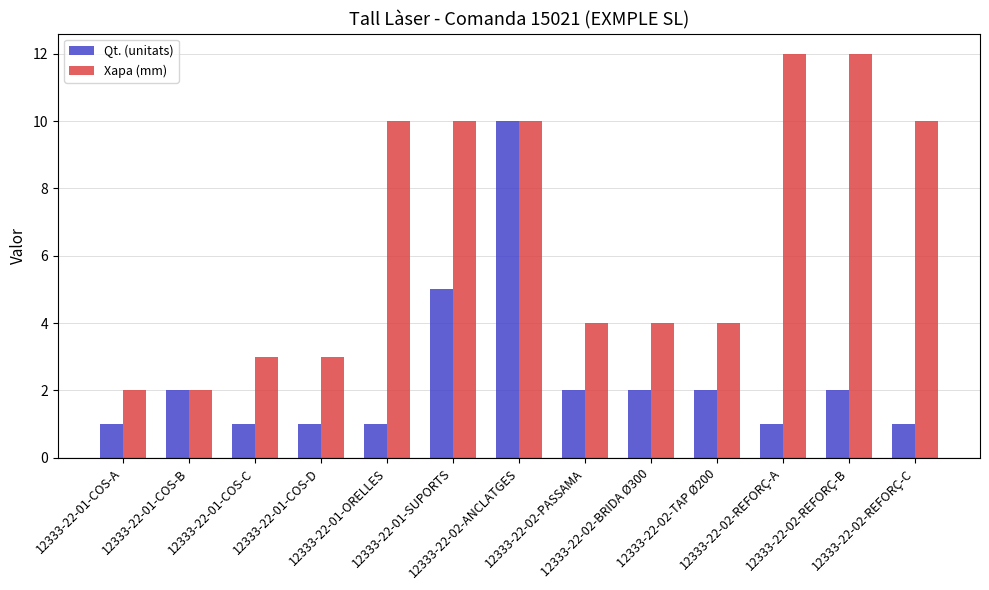

Reading left to right, transcribe all the data shown in this chart.

Qt. (unitats): 12333-22-01-COS-A=1	12333-22-01-COS-B=2	12333-22-01-COS-C=1	12333-22-01-COS-D=1	12333-22-01-ORELLES=1	12333-22-01-SUPORTS=5	12333-22-02-ANCLATGES=10	12333-22-02-PASSAMA=2	12333-22-02-BRIDA Ø300=2	12333-22-02-TAP Ø200=2	12333-22-02-REFORÇ-A=1	12333-22-02-REFORÇ-B=2	12333-22-02-REFORÇ-C=1
Xapa (mm): 12333-22-01-COS-A=2	12333-22-01-COS-B=2	12333-22-01-COS-C=3	12333-22-01-COS-D=3	12333-22-01-ORELLES=10	12333-22-01-SUPORTS=10	12333-22-02-ANCLATGES=10	12333-22-02-PASSAMA=4	12333-22-02-BRIDA Ø300=4	12333-22-02-TAP Ø200=4	12333-22-02-REFORÇ-A=12	12333-22-02-REFORÇ-B=12	12333-22-02-REFORÇ-C=10